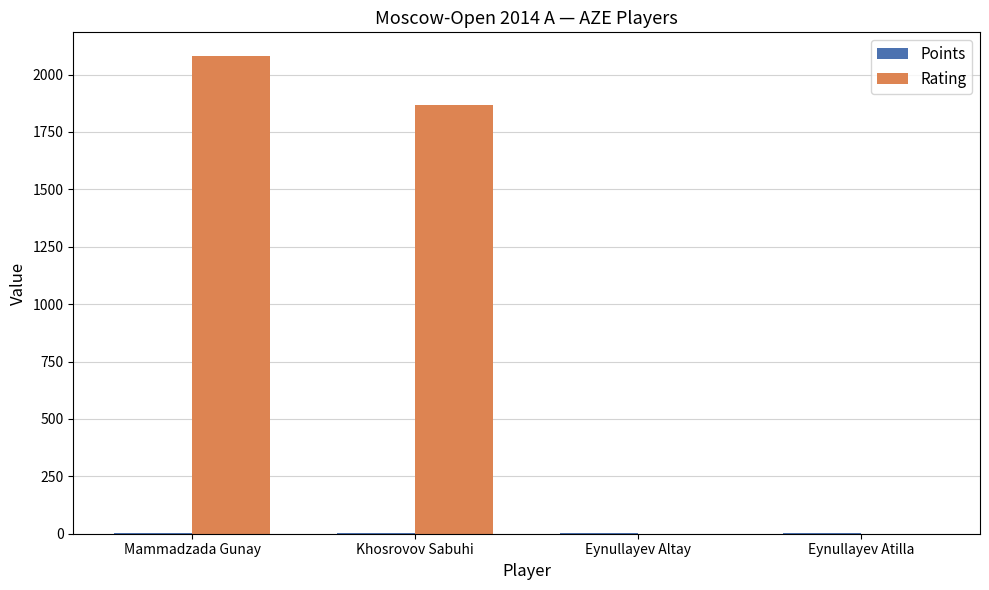

What is the maximum value shown in the chart?

2080.0